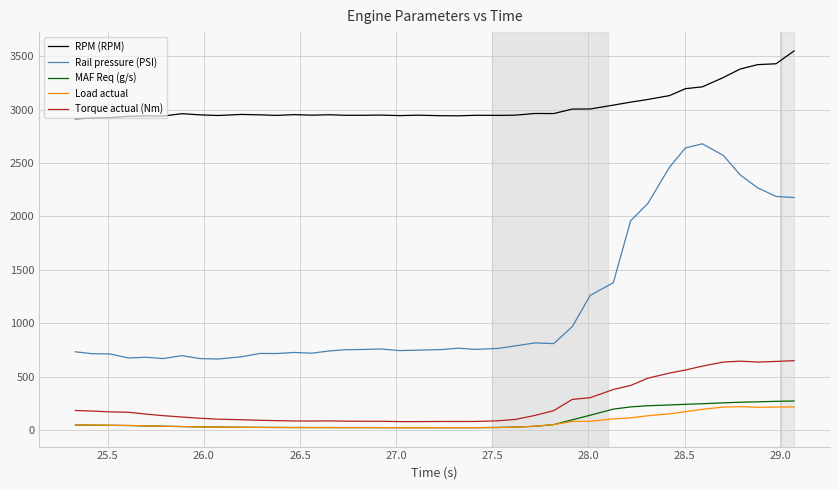

What is the minimum value for Rail pressure (PSI)?

665.8